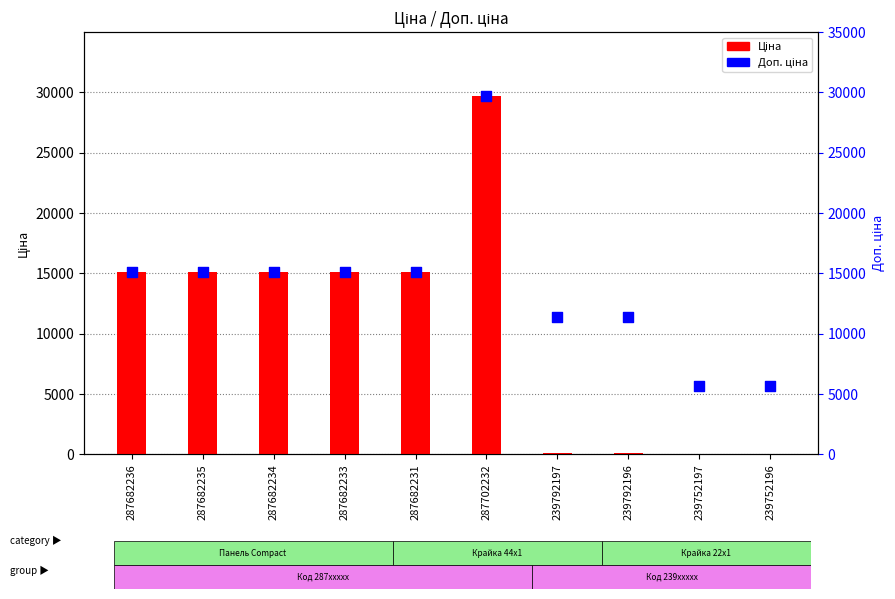

Which series reaches the maximum Y coordinate?

Ціна